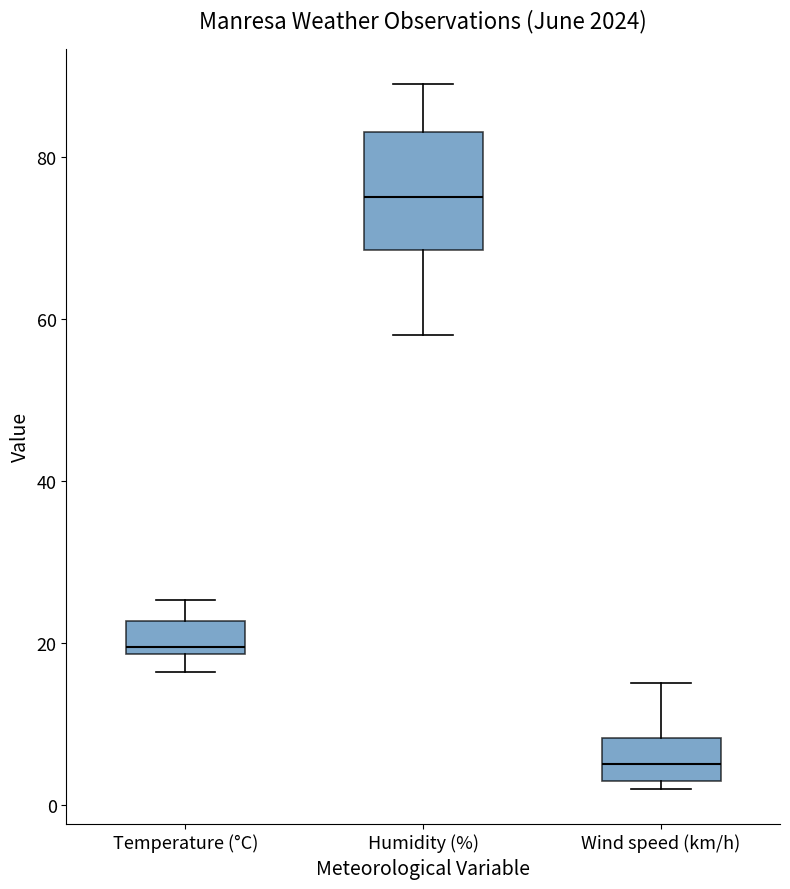

Reading left to right, read every box against the y-axis: the position of its median line, the range the box covers, and the ends of its whiskers. The values are not printed on the chart, so give them approximately, as read against the axis.

Temperature (°C): median 20, box 18 to 22, whiskers 16 to 26
Humidity (%): median 76, box 68 to 84, whiskers 58 to 90
Wind speed (km/h): median 6, box 4 to 8, whiskers 2 to 16